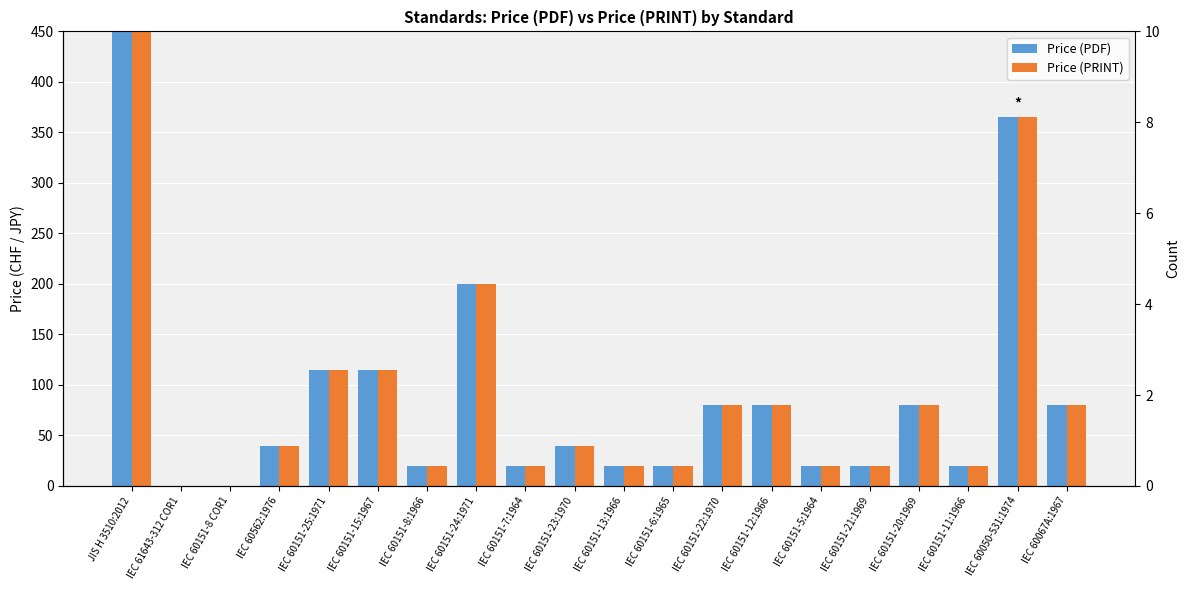

Reading left to right, list all the values displayed in this chart.

Price (PDF): 8000	0	0	40	115	115	20	200	20	40	20	20	80	80	20	20	80	20	365	80
Price (PRINT): 8000	0	0	40	115	115	20	200	20	40	20	20	80	80	20	20	80	20	365	80